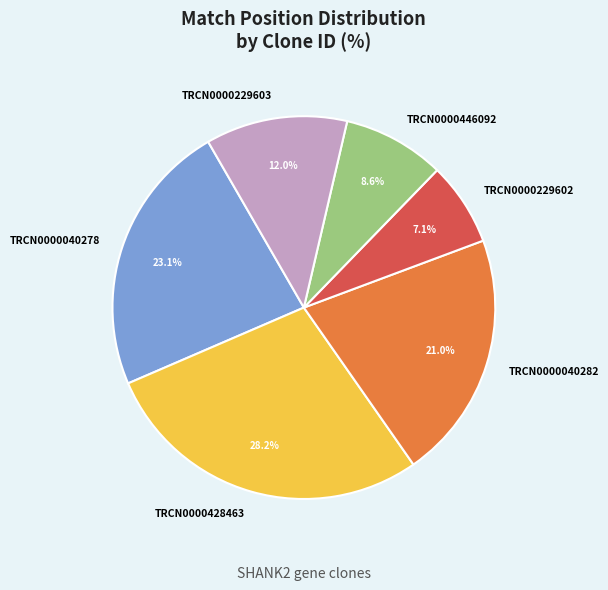

The TRCN0000040282 slice represents 21% of the pie. True or false?

True